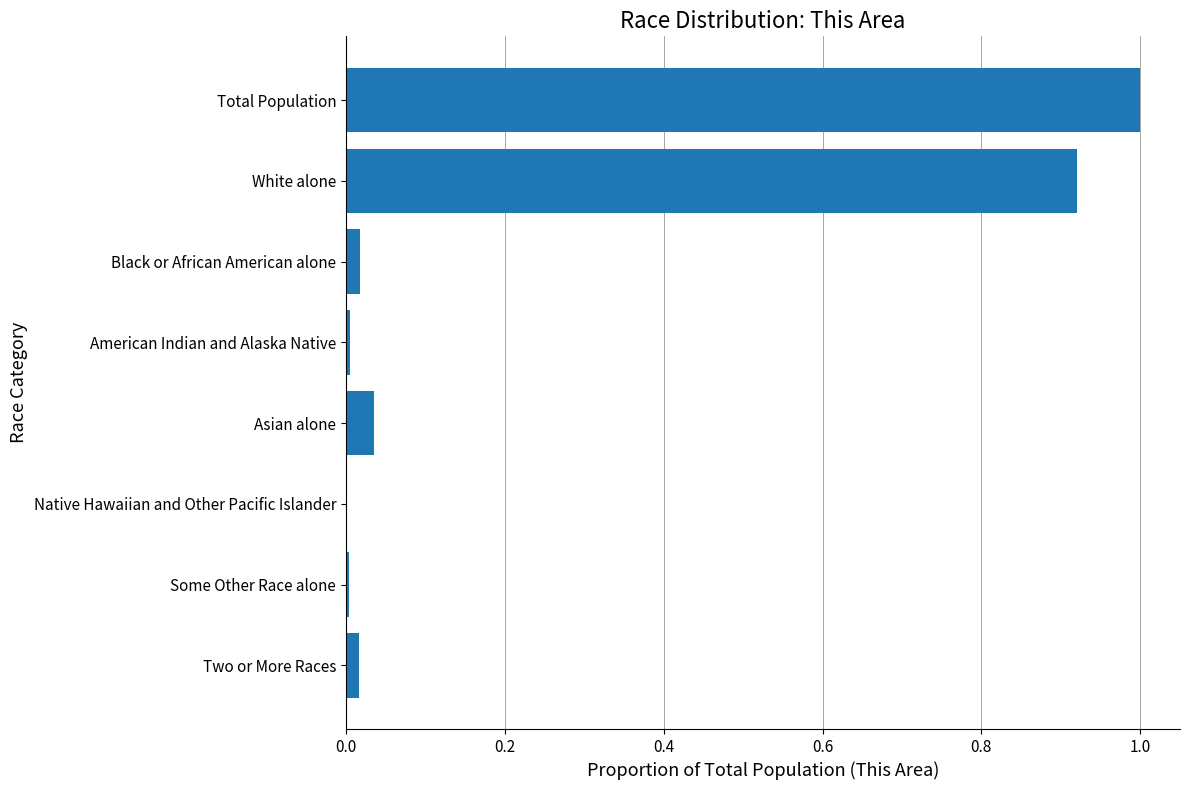

What is the maximum value shown in the chart?

1.0